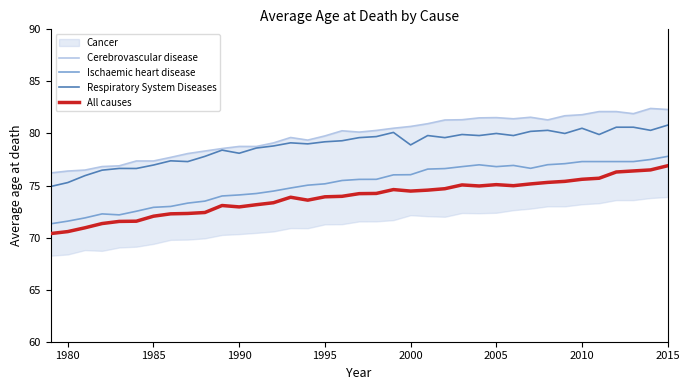

What is the highest value of the Respiratory System Diseases series?

80.8